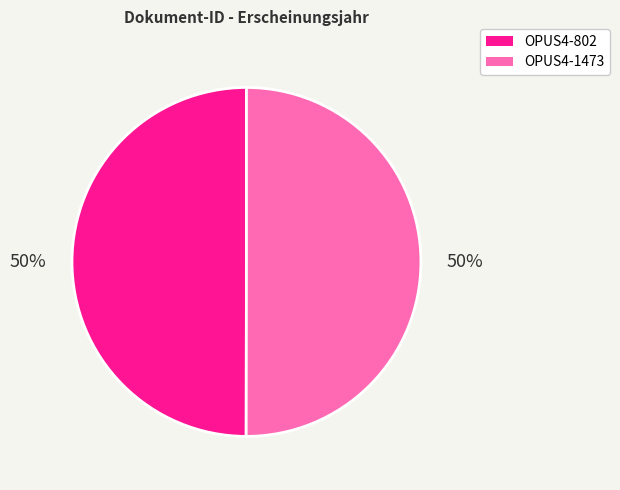

How many segments does this pie chart have?

2